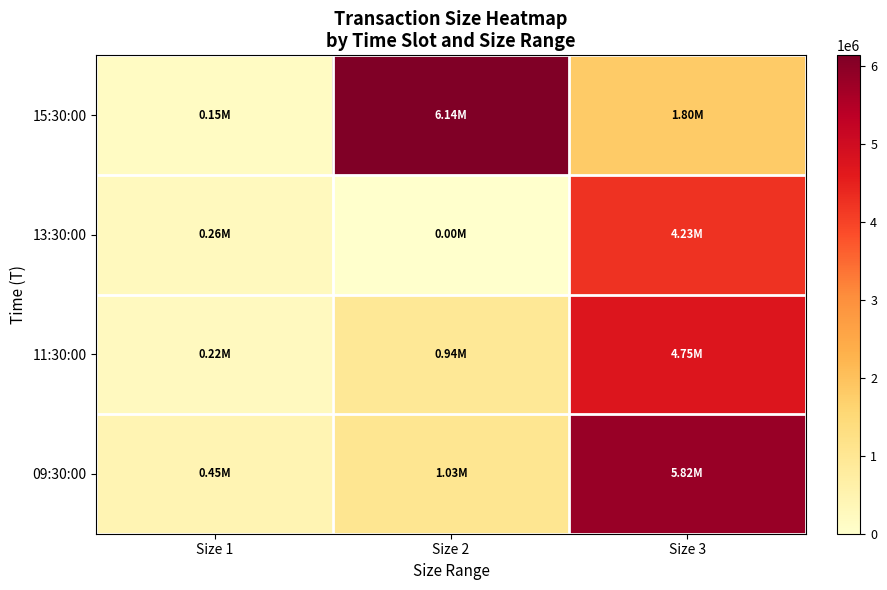

Which label corresponds to the smallest value in the chart?

Size 2